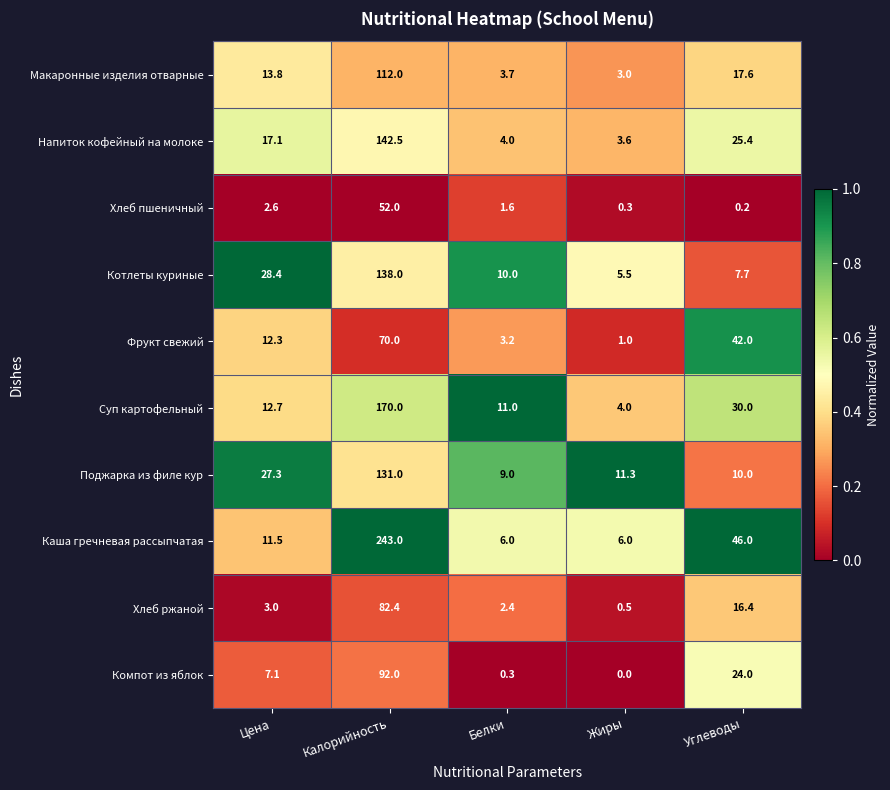

Read the Каша гречневая рассыпчатая value at Белки.

6.0